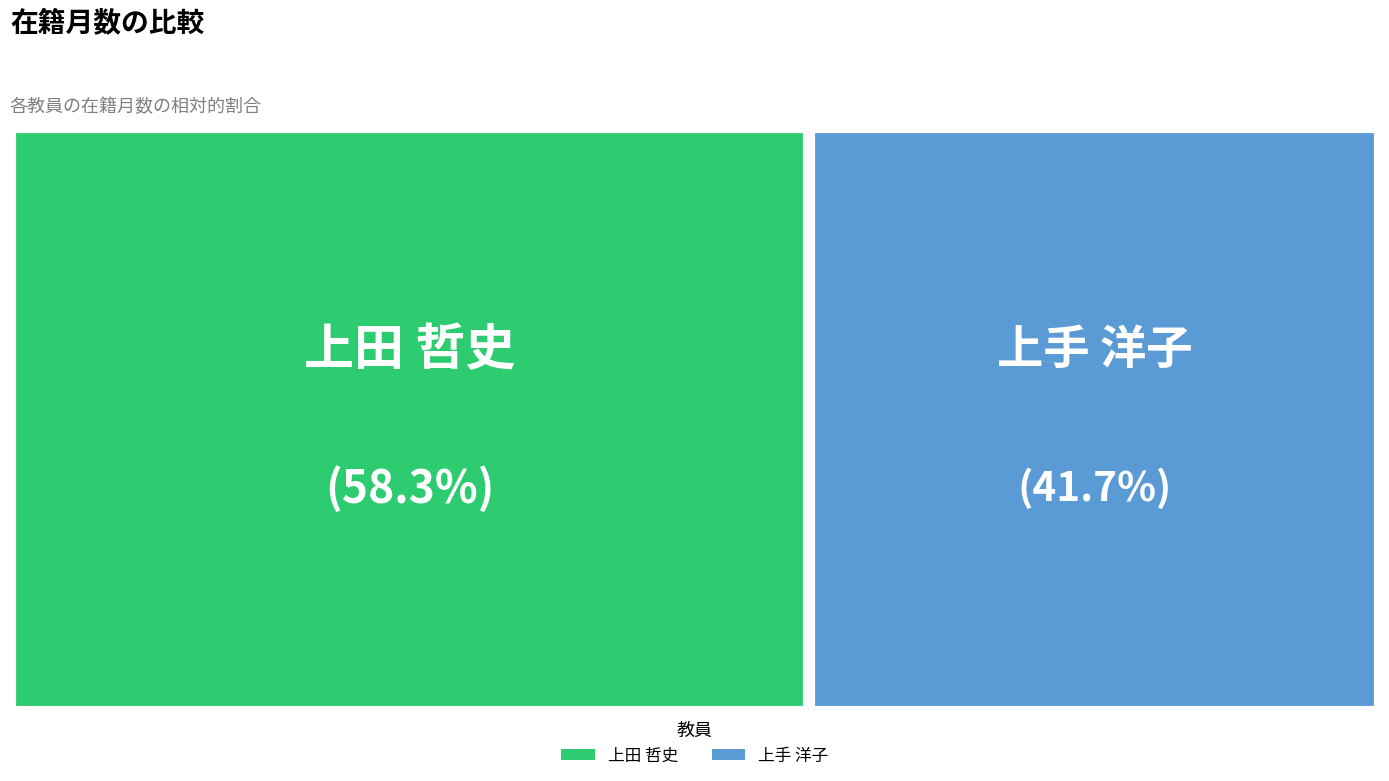

Is 上手 洋子 the majority of the pie?

No